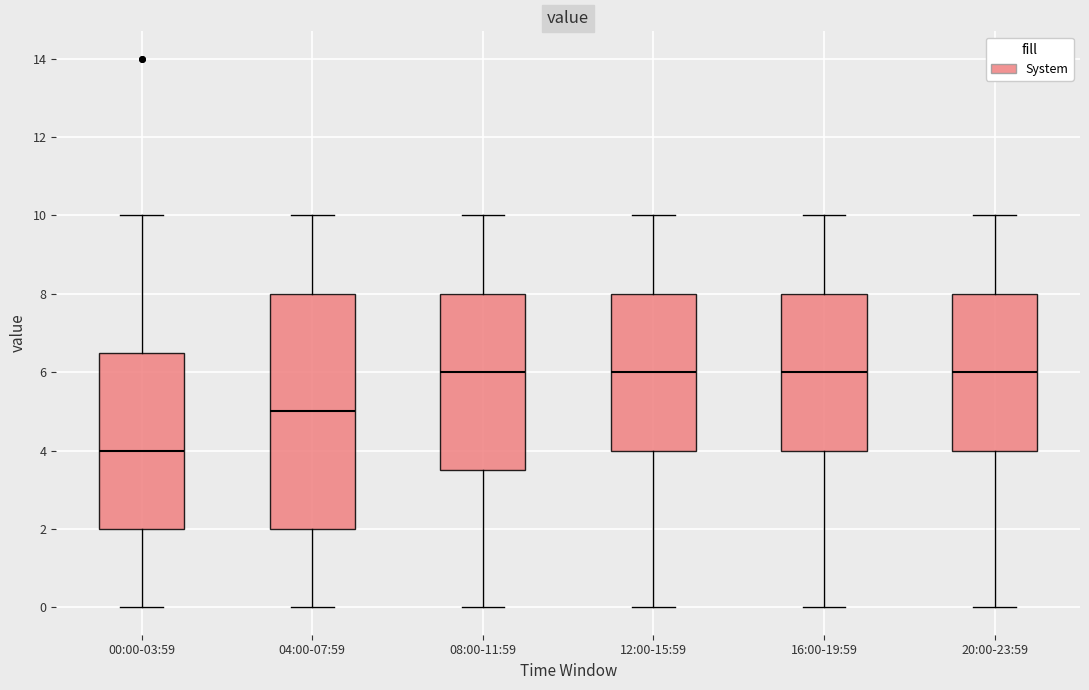

Which box is the tallest, from its lower edge to its upper edge?

04:00-07:59